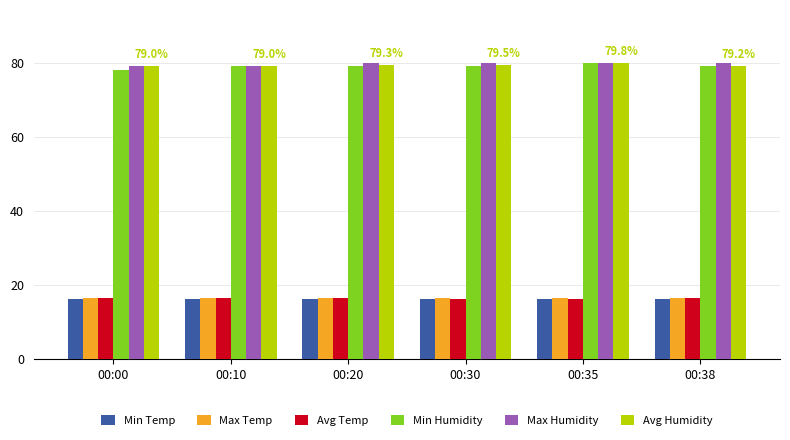

What is the spread (max minus min) of values at 00:20?

63.8